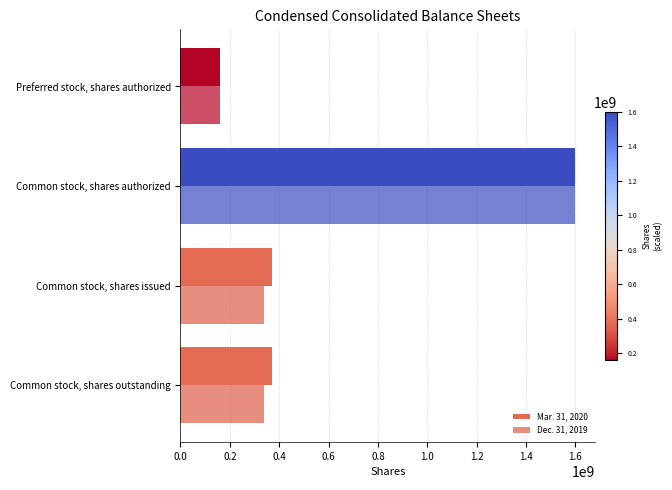

What is the sum of all Dec. 31, 2019 values?

2435073970